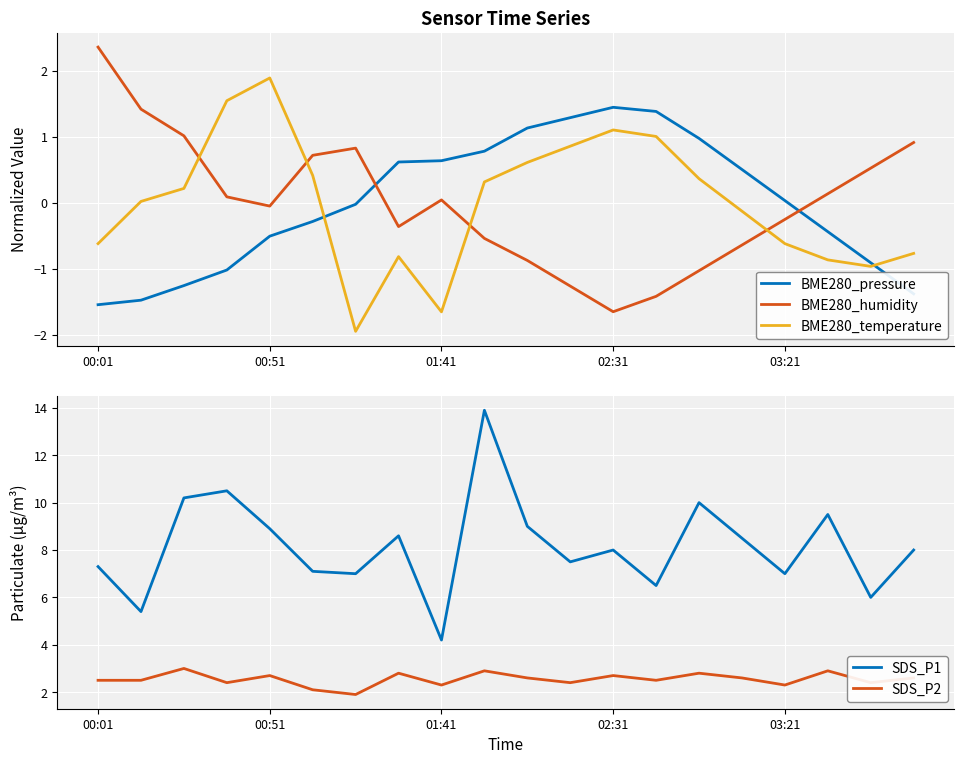

True or false: BME280_humidity and BME280_pressure intersect in this chart.

True